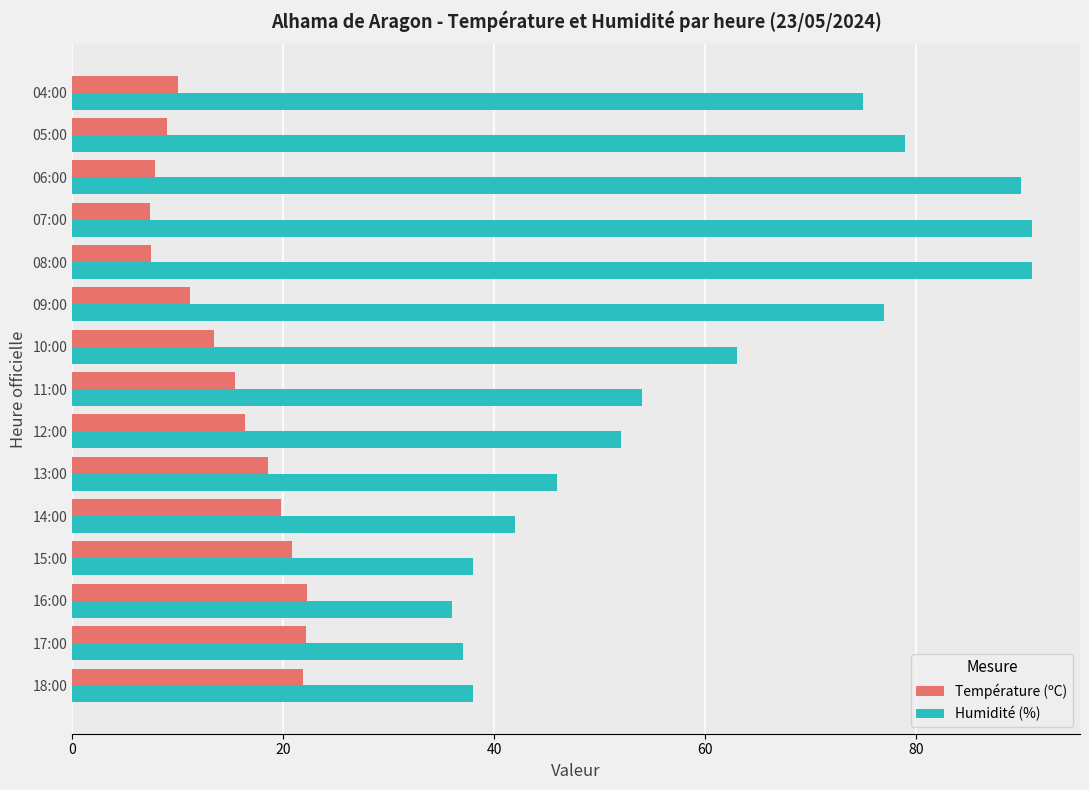

Which series has the largest total across all categories?

Humidité (%)